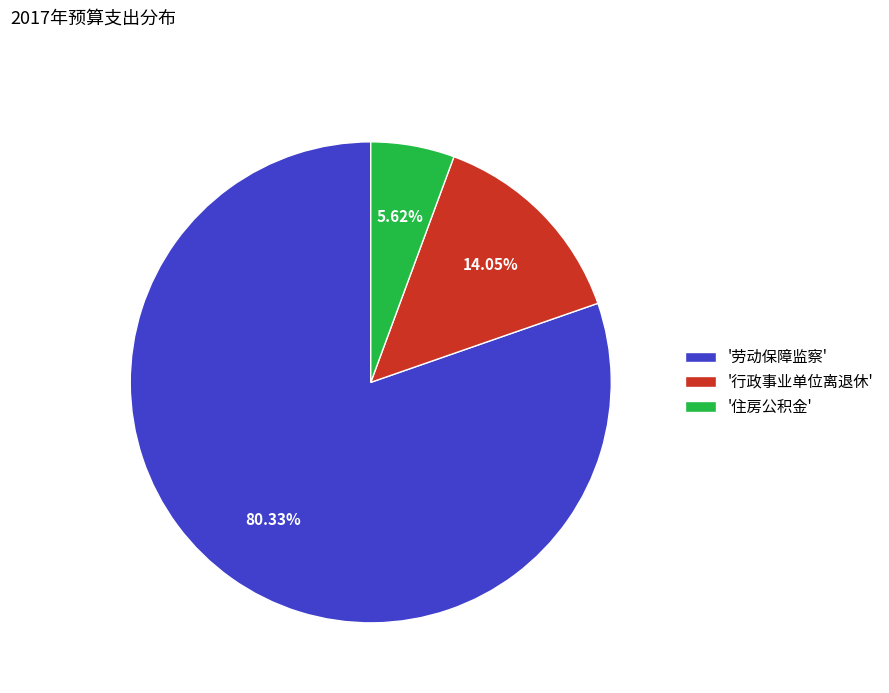

Which slice is the largest?

'劳动保障监察'